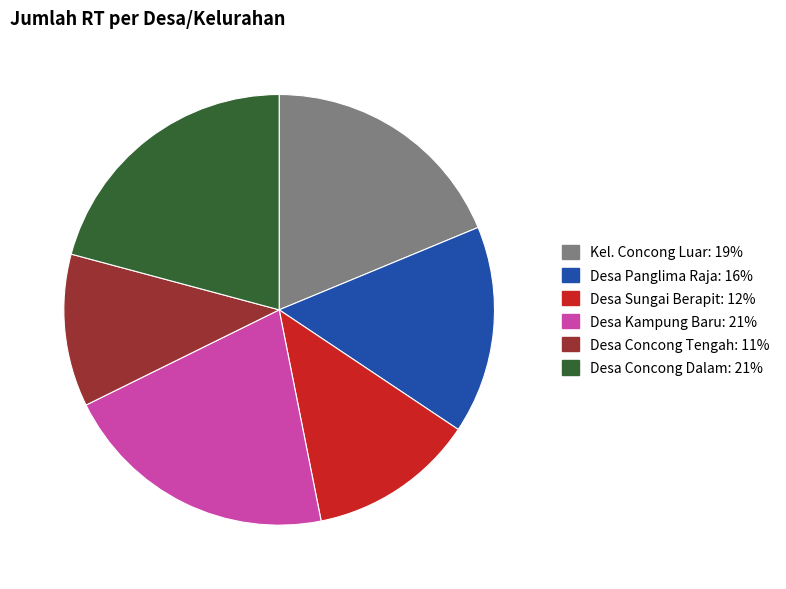

The Desa Concong Dalam slice represents 21% of the pie. True or false?

True